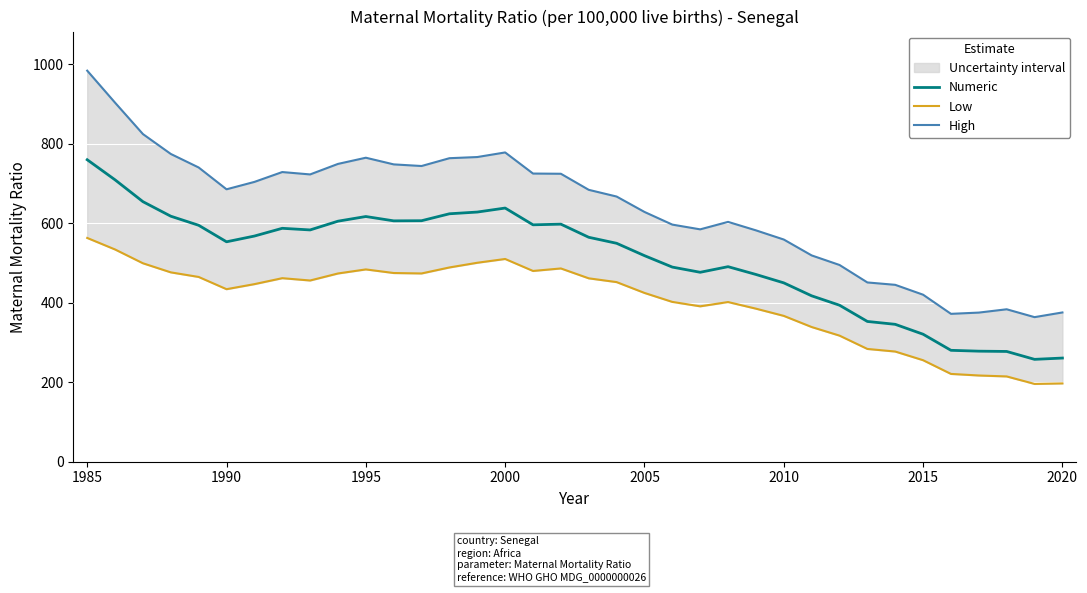

What is the highest value of the Numeric series?

760.0